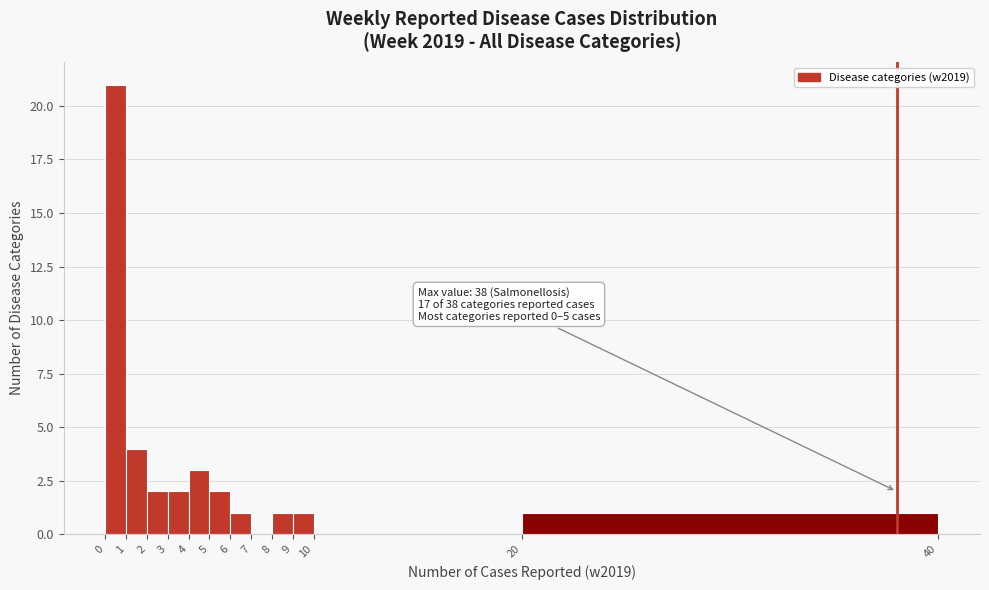

Over which range of the x-axis is the bar tallest?

0 to 1